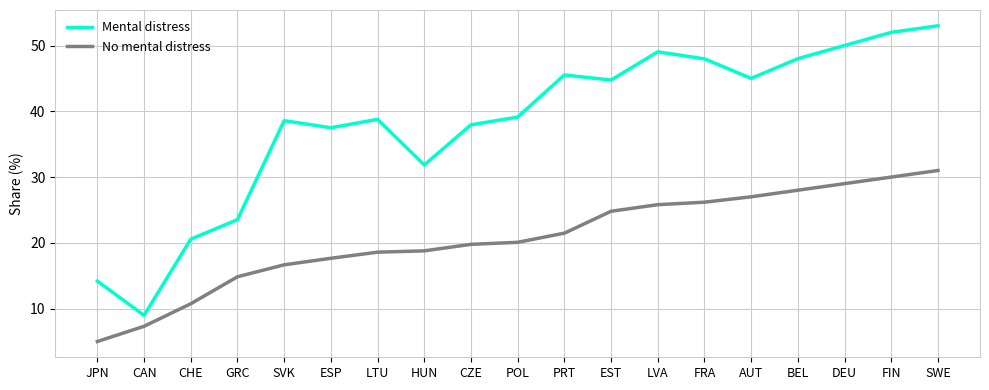

Is the value of Mental distress at CAN greater than the value of No mental distress at ESP?

No